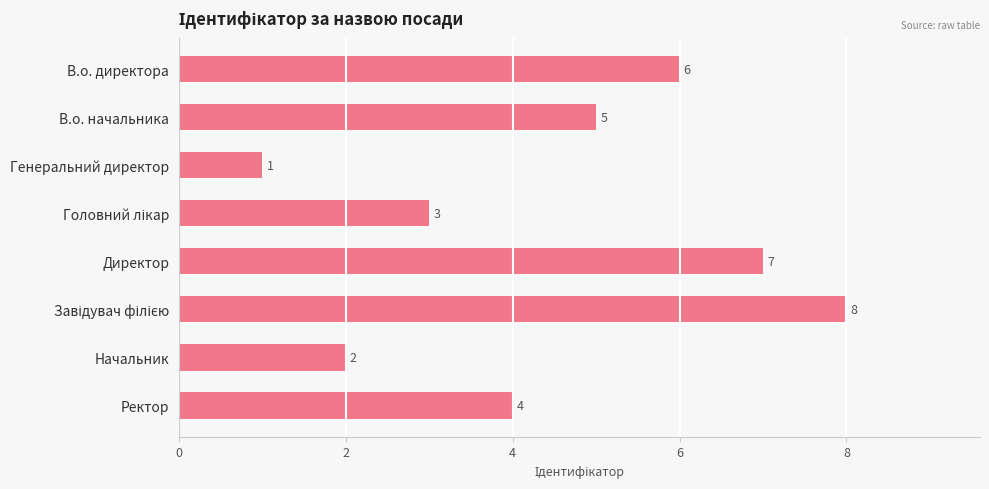

What is the label of the 2nd bar from the top?

В.о. начальника